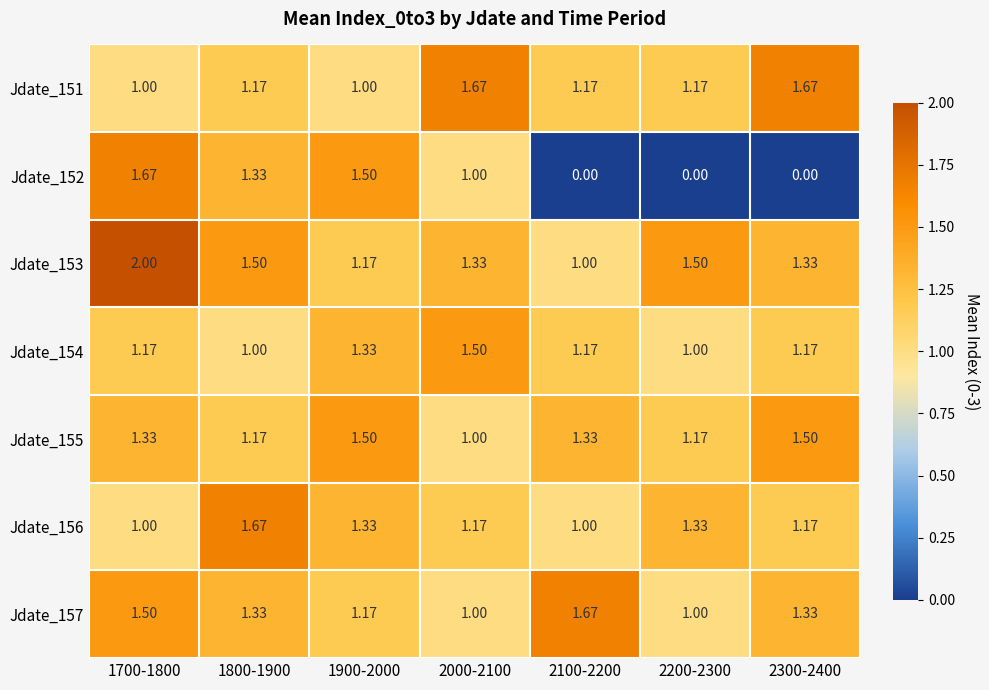

Between 1800-1900 and 2300-2400, which series saw the biggest shift?

Jdate_152